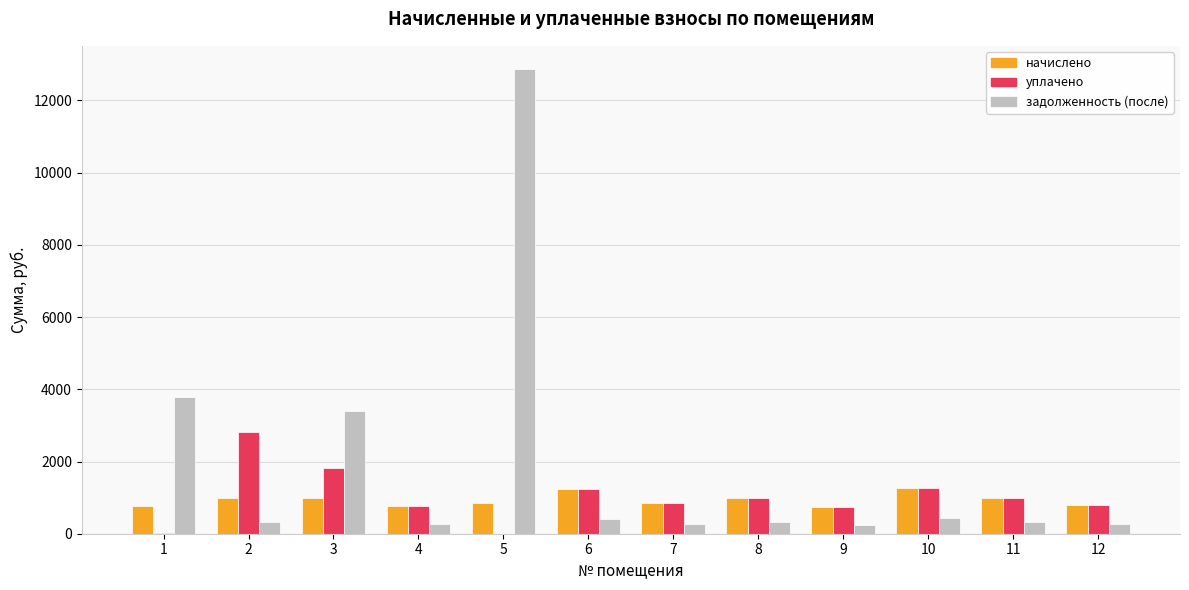

Is the value of уплачено at 1 greater than the value of начислено at 11?

No